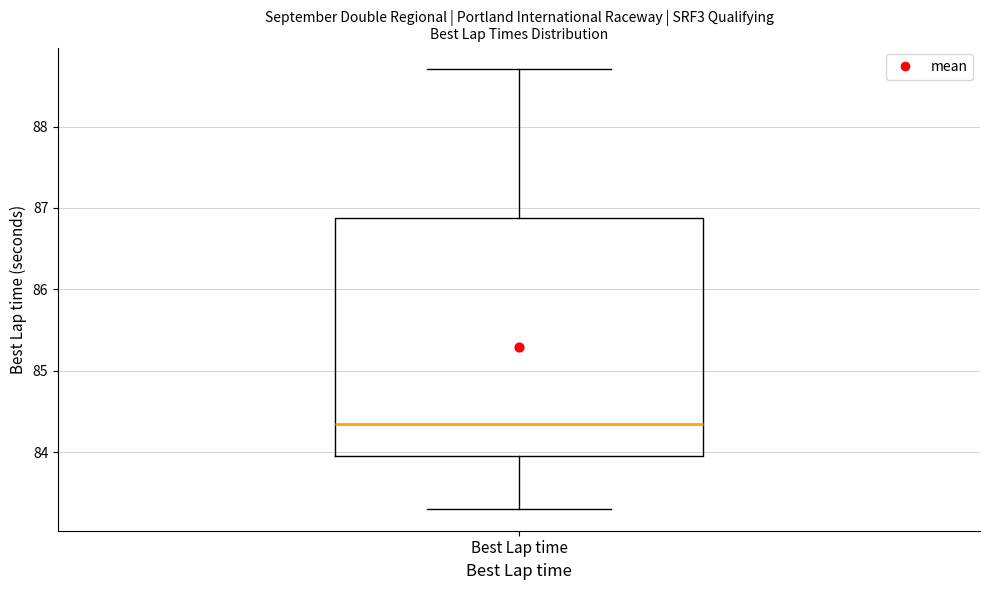

Where does the upper whisker of the box for Best Lap time end on the y-axis? The values are not printed on the chart, so give them approximately, as read against the axis.

88.7